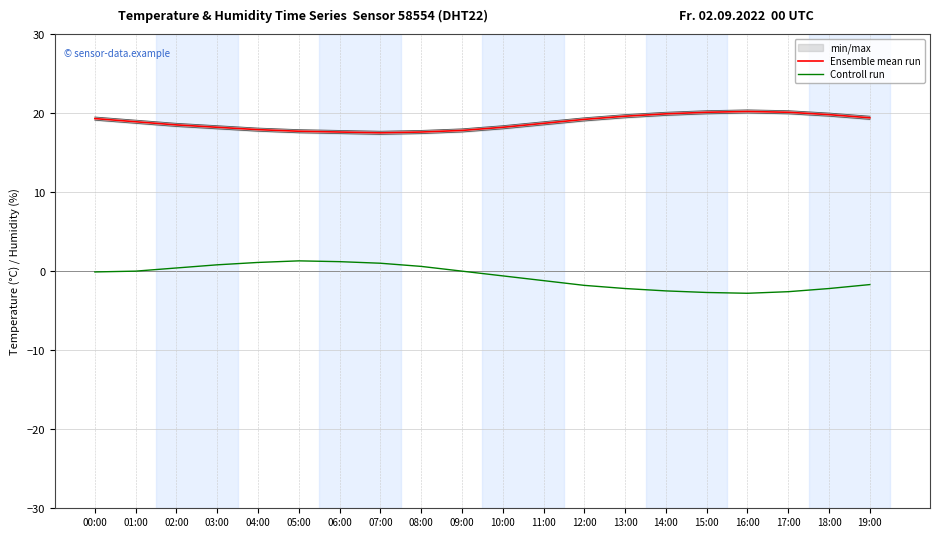

At which category does the chart reach its peak across all series?

16:00